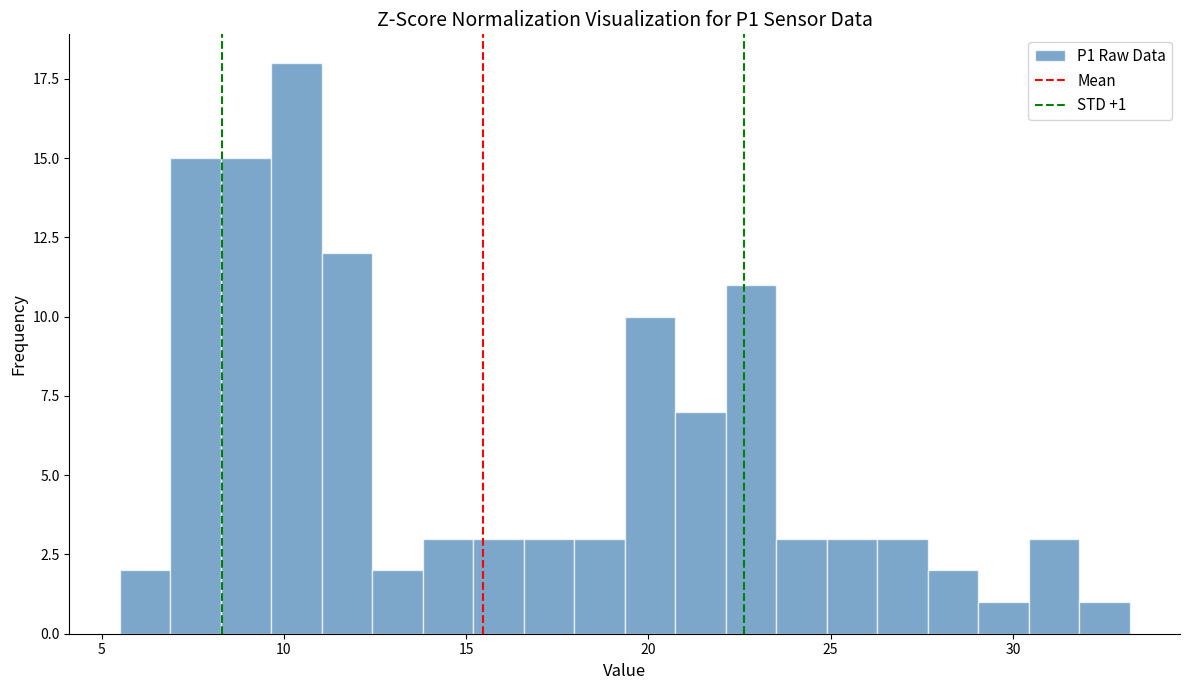

Around what value on the x-axis is the tallest bar? Give the approximate position of its centre, as read against the axis.

10.5